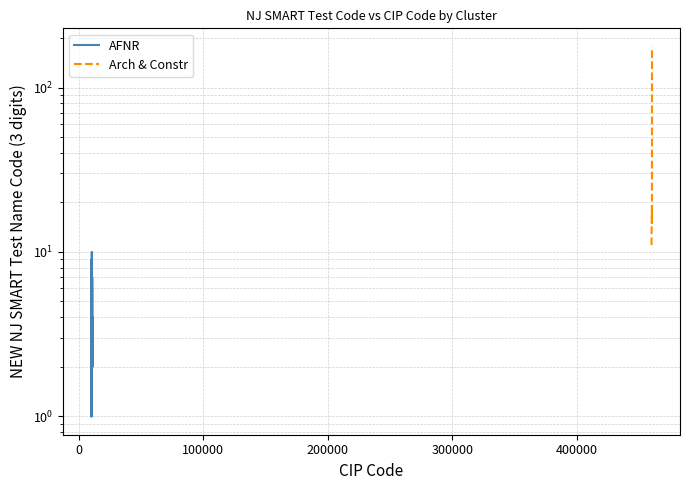

How many points are higher than both their immediate neighbors (excluding endpoints)?

1